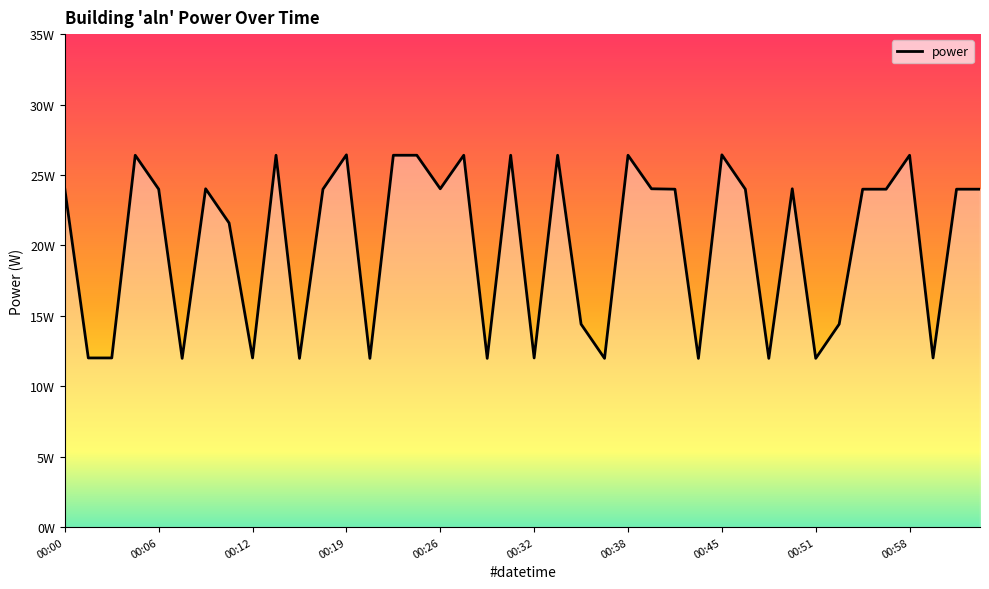

What is the smallest value displayed?

12.0